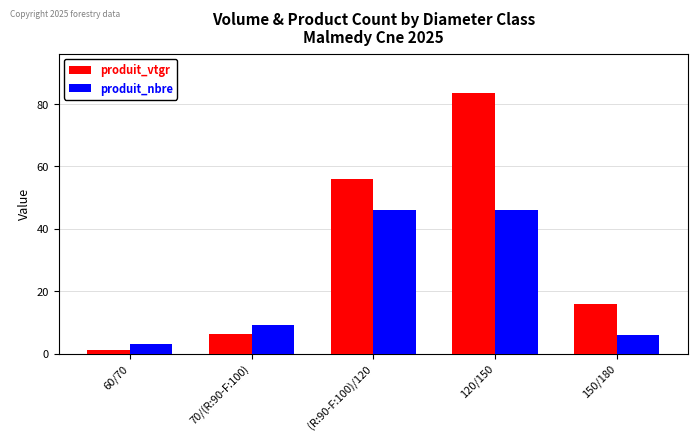

What is the highest value of the produit_nbre series?

46.0